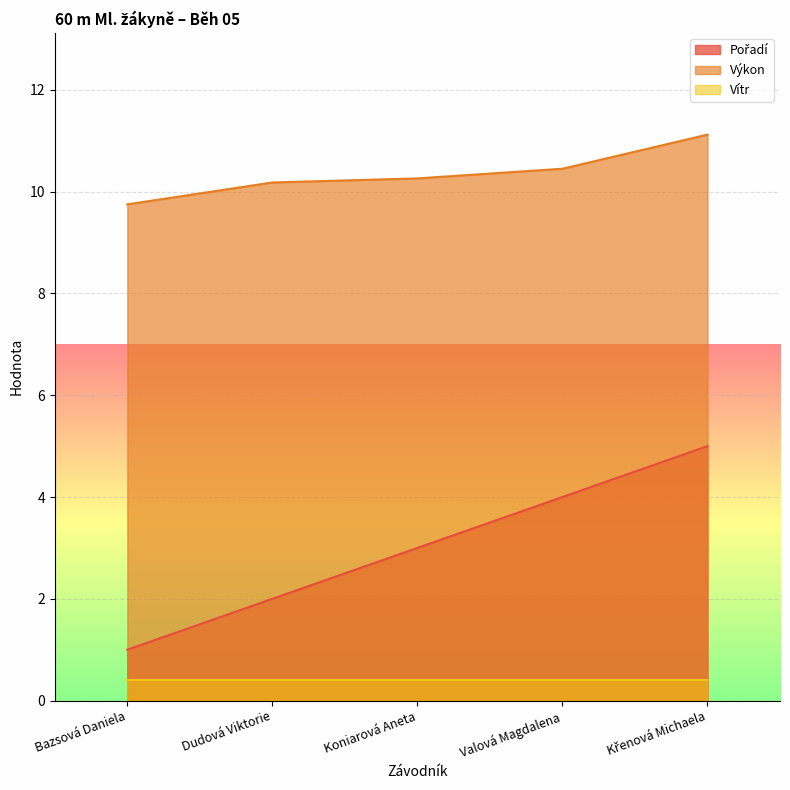

Which series has the largest total across all categories?

Výkon